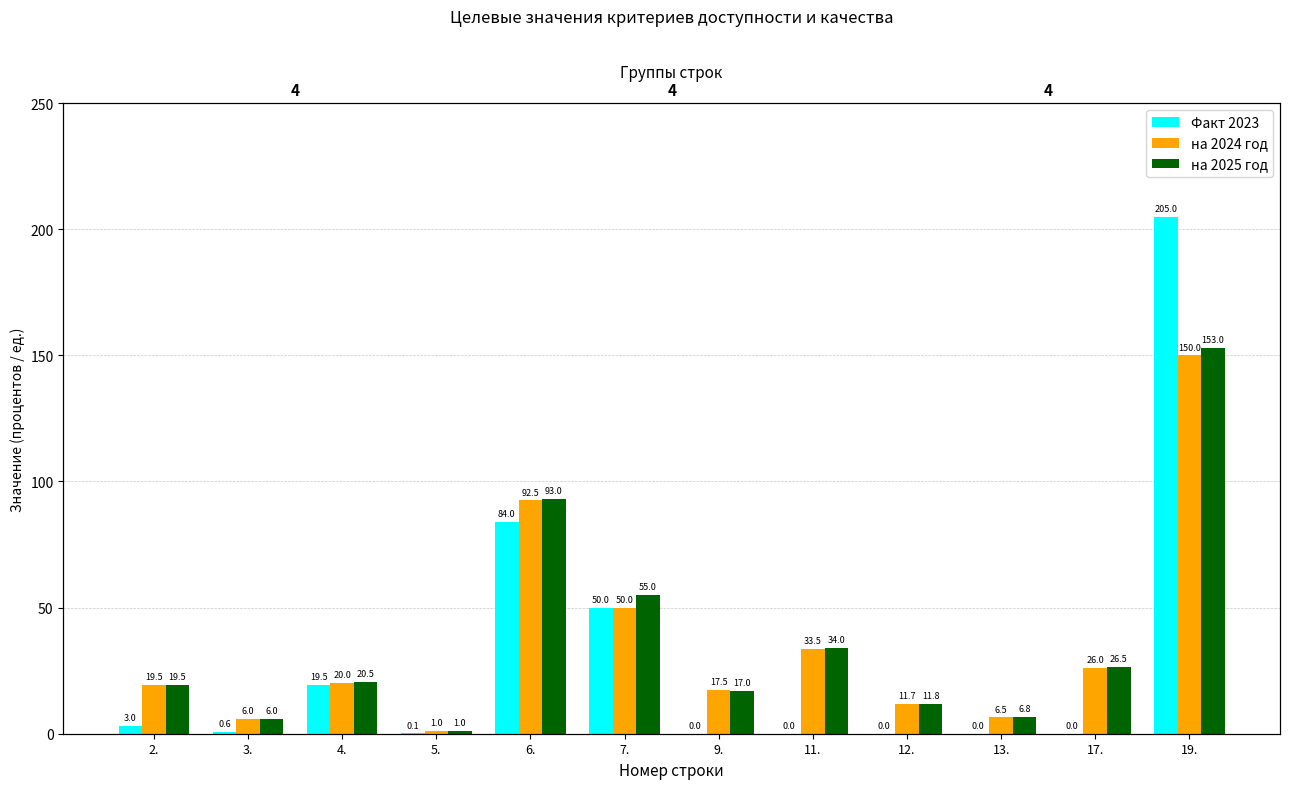

What position from the right is 17.?

2